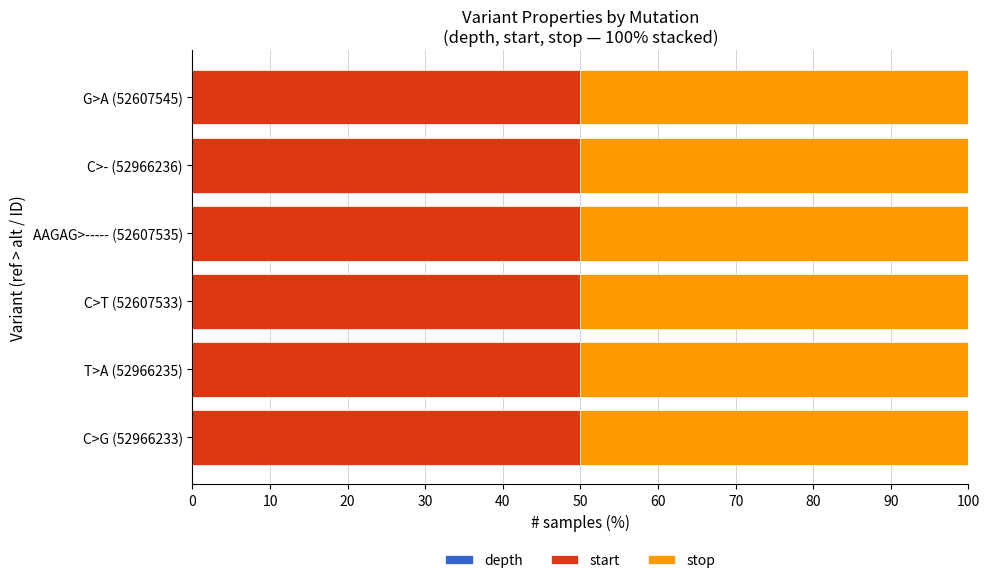

How many data points does each series have?

6